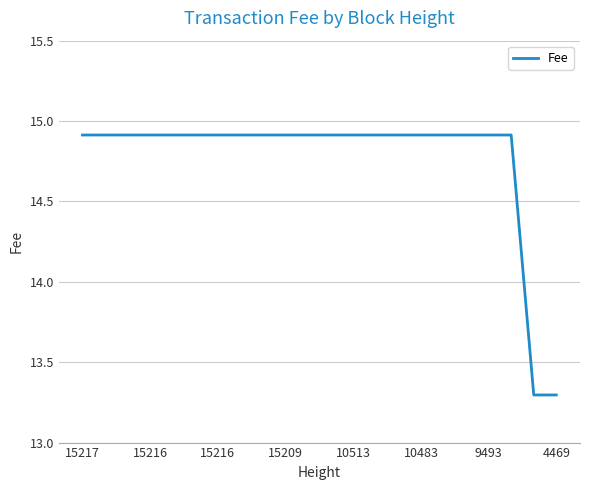

What is the minimum value shown in the chart?

13.3